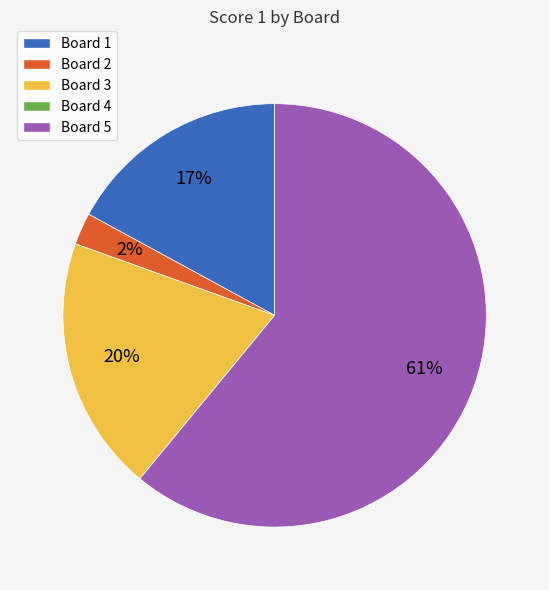

Between Board 1 and Board 5, which is larger?

Board 5